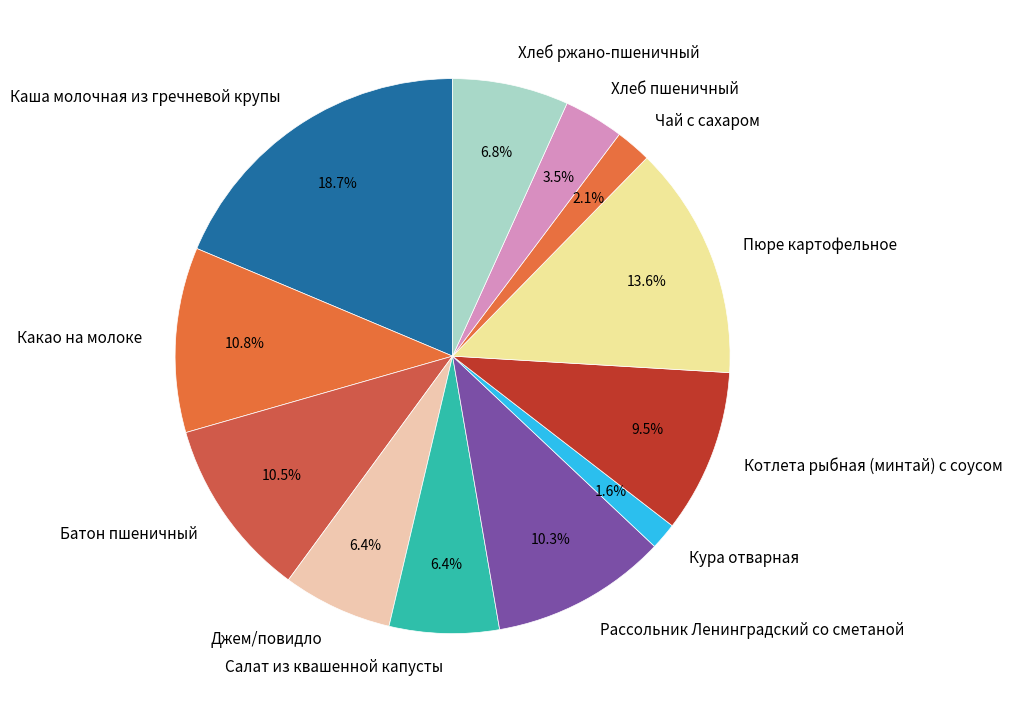

Which has a higher value, Джем/повидло or Батон пшеничный?

Батон пшеничный